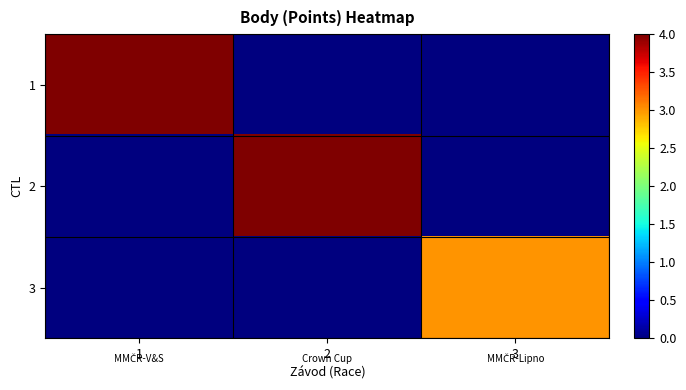

How many categories are shown in the chart?

3